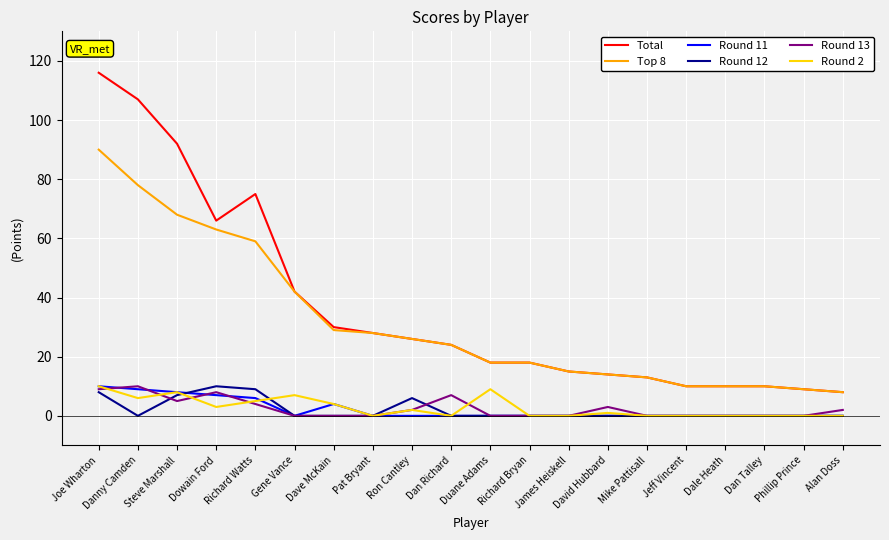

True or false: Round 12 and Top 8 cross at least once.

False